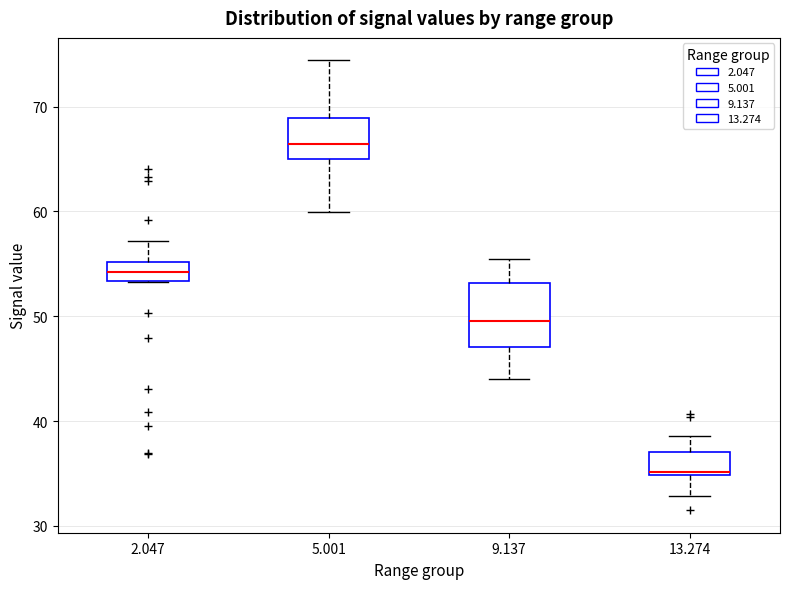

Which box has the highest median line?

5.001